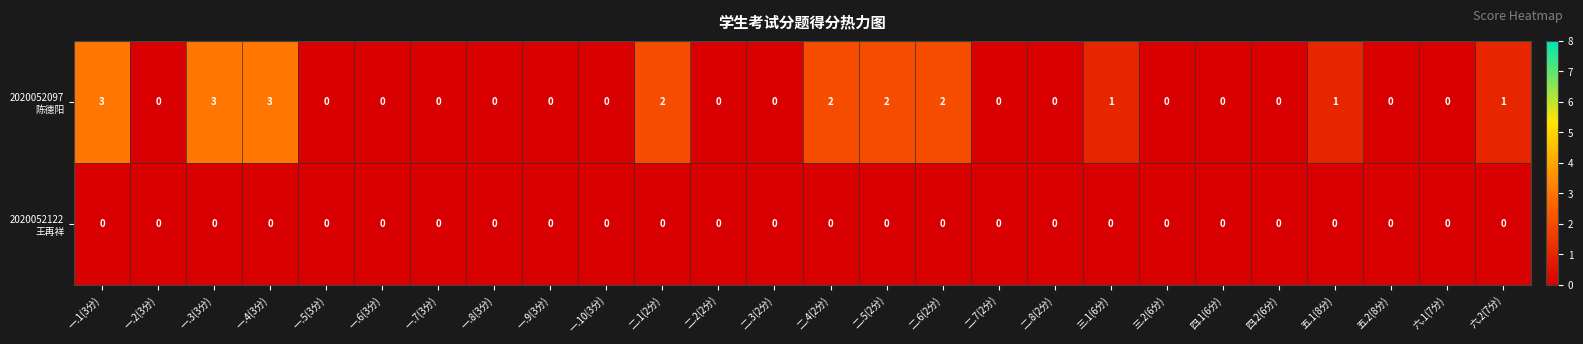

What is the total value across all series at 一.4(3分)?

3